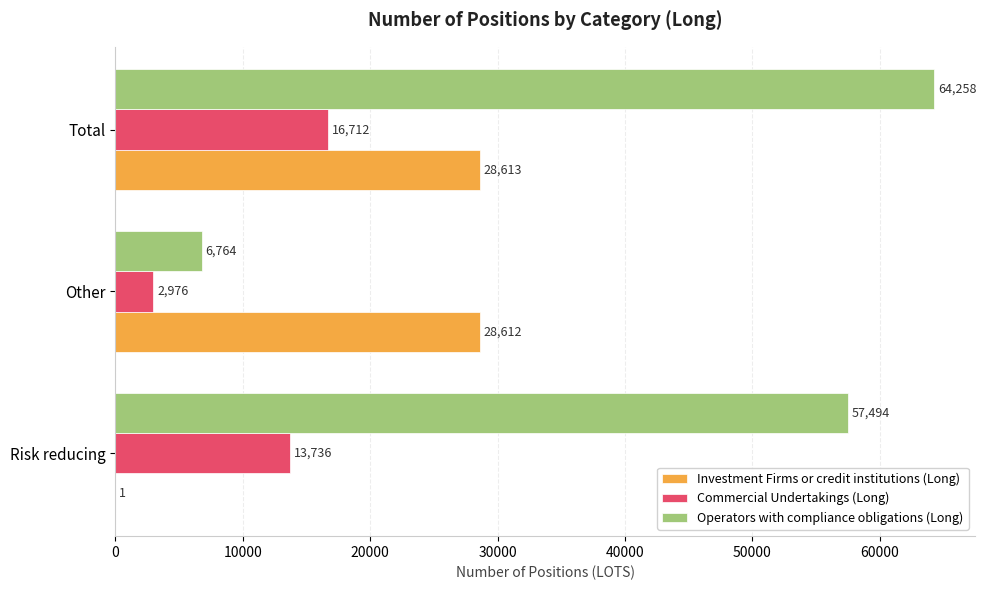

What is the maximum value for Investment Firms or credit institutions (Long)?

28613